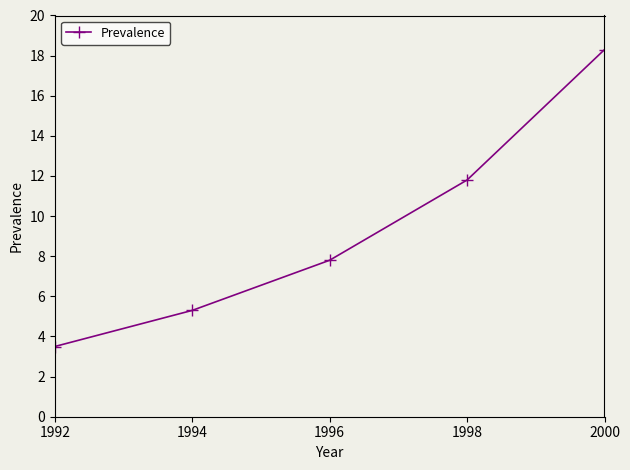

What is the value of the 5th point from the left?

18.3